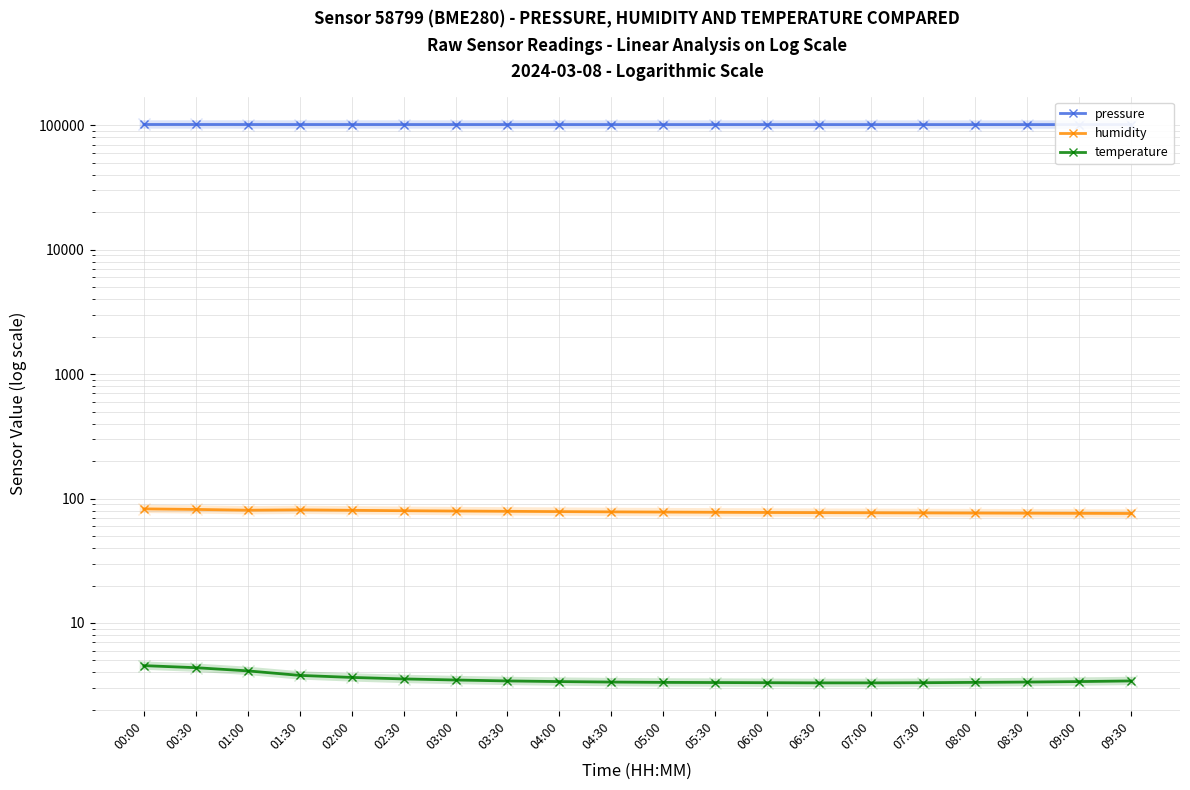

At which label does pressure first exceed 101595?

00:00